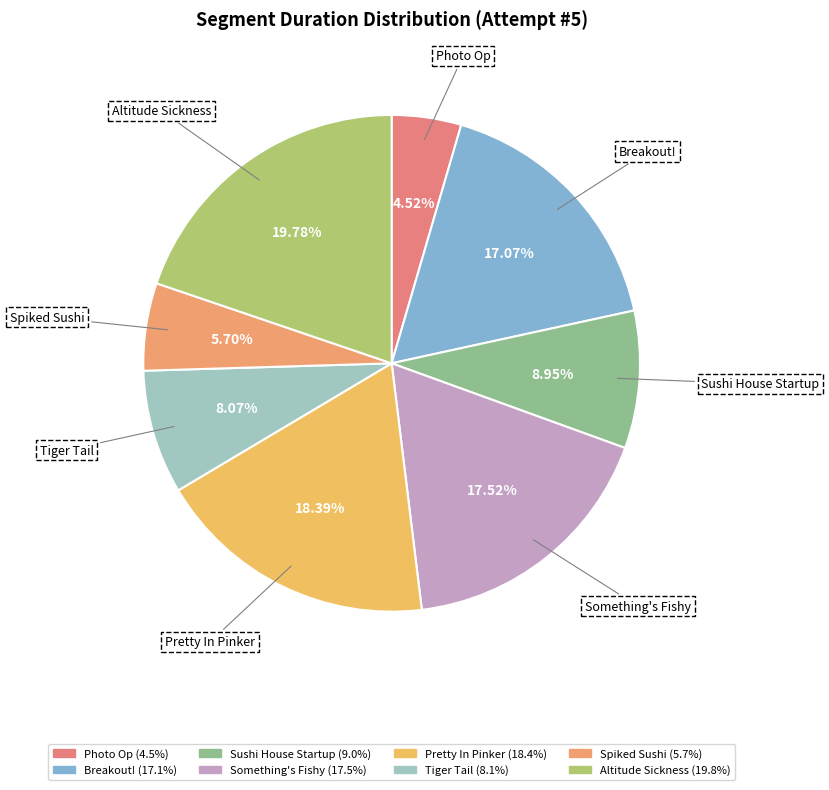

To the nearest percent, what portion does Spiked Sushi represent?

6%